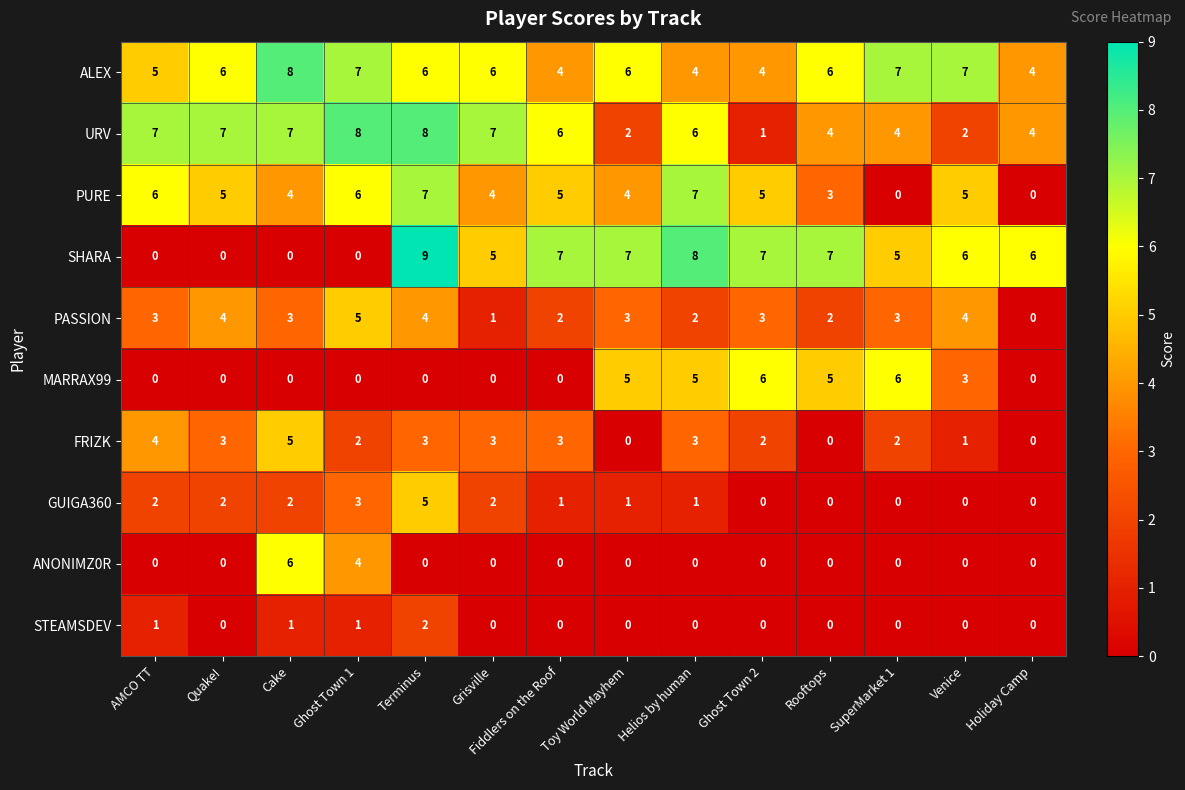

What is the maximum value for GUIGA360?

5